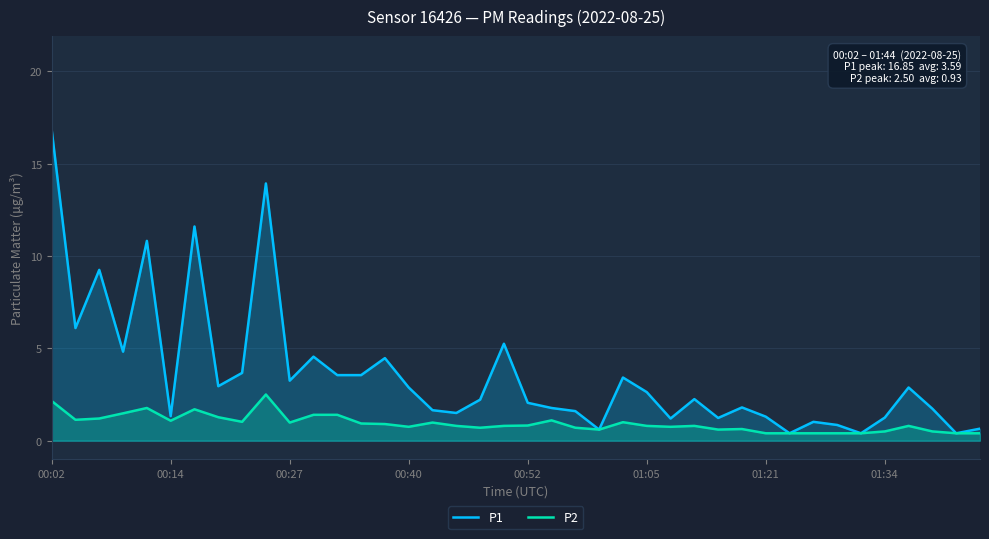

True or false: P2 and P1 cross at least once.

False